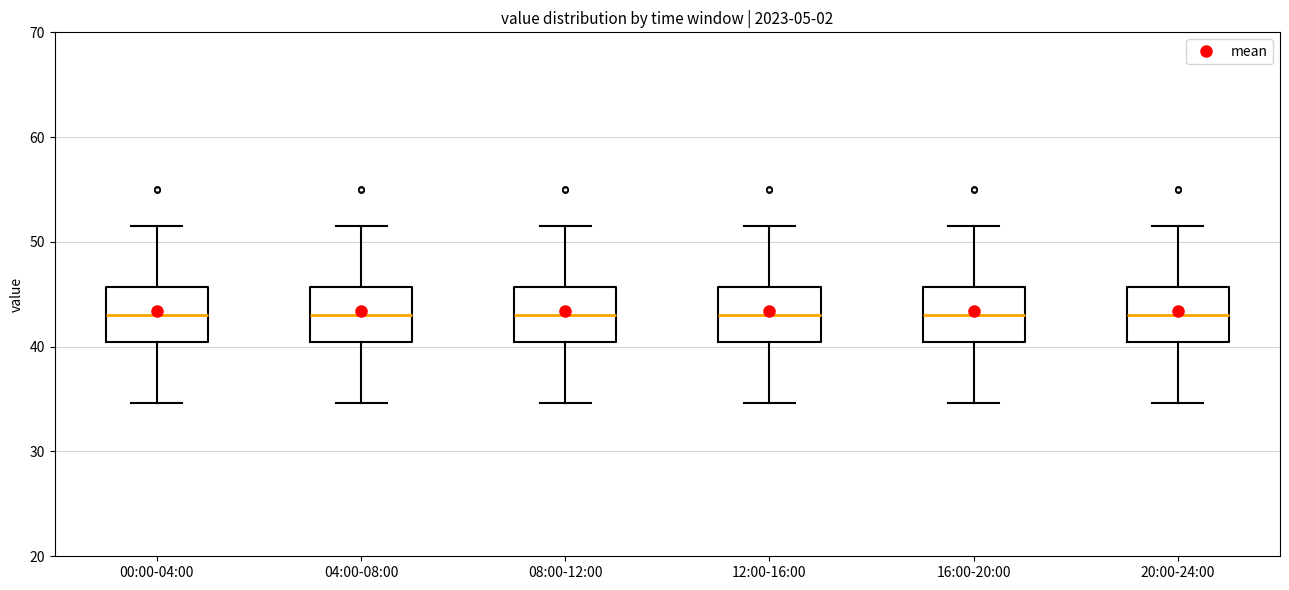

Reading left to right, read every box against the y-axis: the position of its median line, the range the box covers, and the ends of its whiskers. The values are not printed on the chart, so give them approximately, as read against the axis.

00:00-04:00: median 43, box 40 to 46, whiskers 35 to 52
04:00-08:00: median 43, box 40 to 46, whiskers 35 to 52
08:00-12:00: median 43, box 40 to 46, whiskers 35 to 52
12:00-16:00: median 43, box 40 to 46, whiskers 35 to 52
16:00-20:00: median 43, box 40 to 46, whiskers 35 to 52
20:00-24:00: median 43, box 40 to 46, whiskers 35 to 52